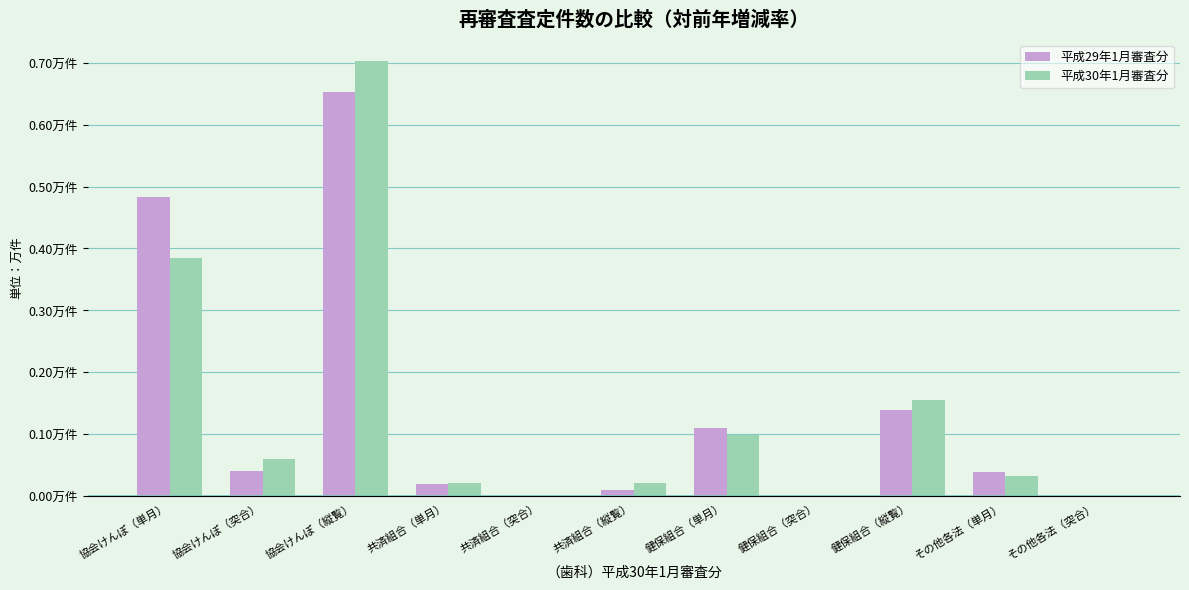

What are all the series names shown in the legend?

平成29年1月審査分, 平成30年1月審査分